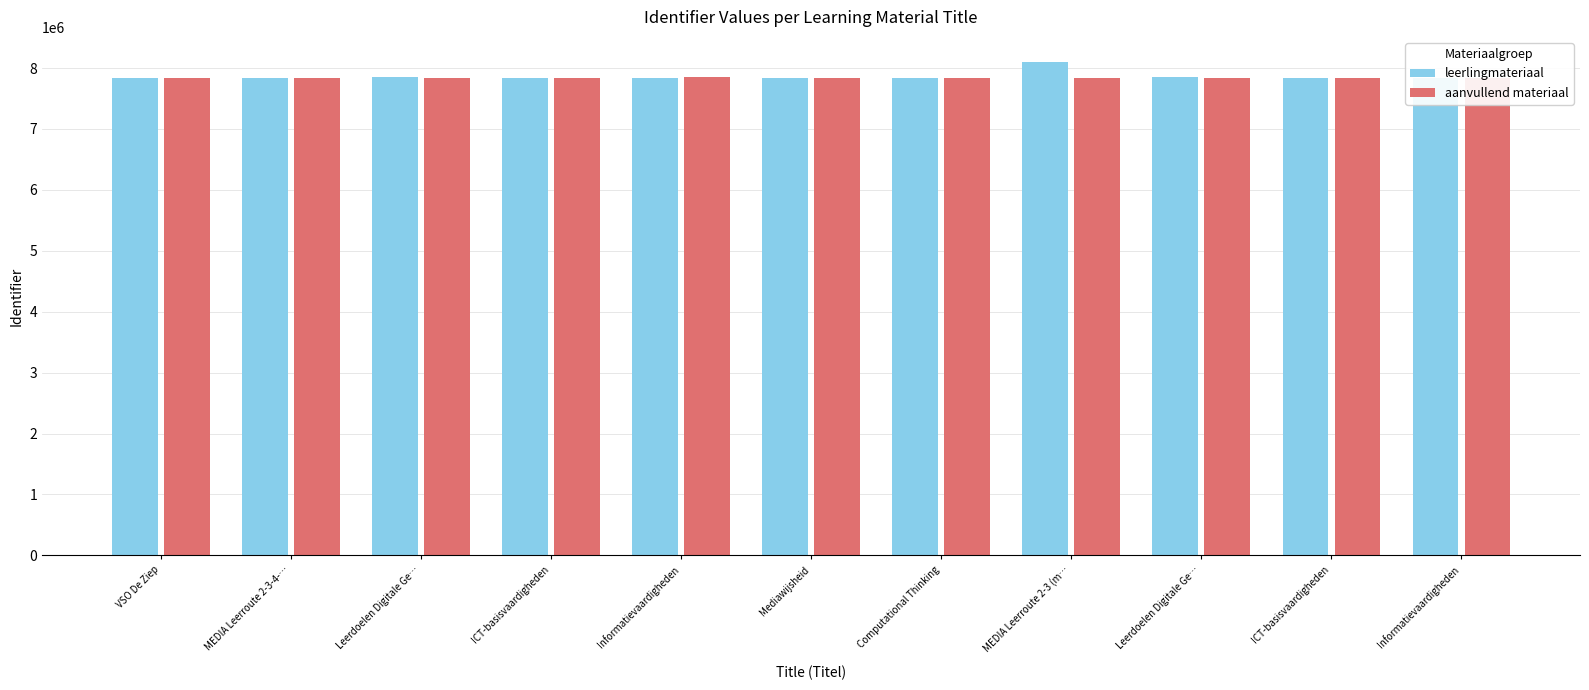

How many groups of bars are there?

11